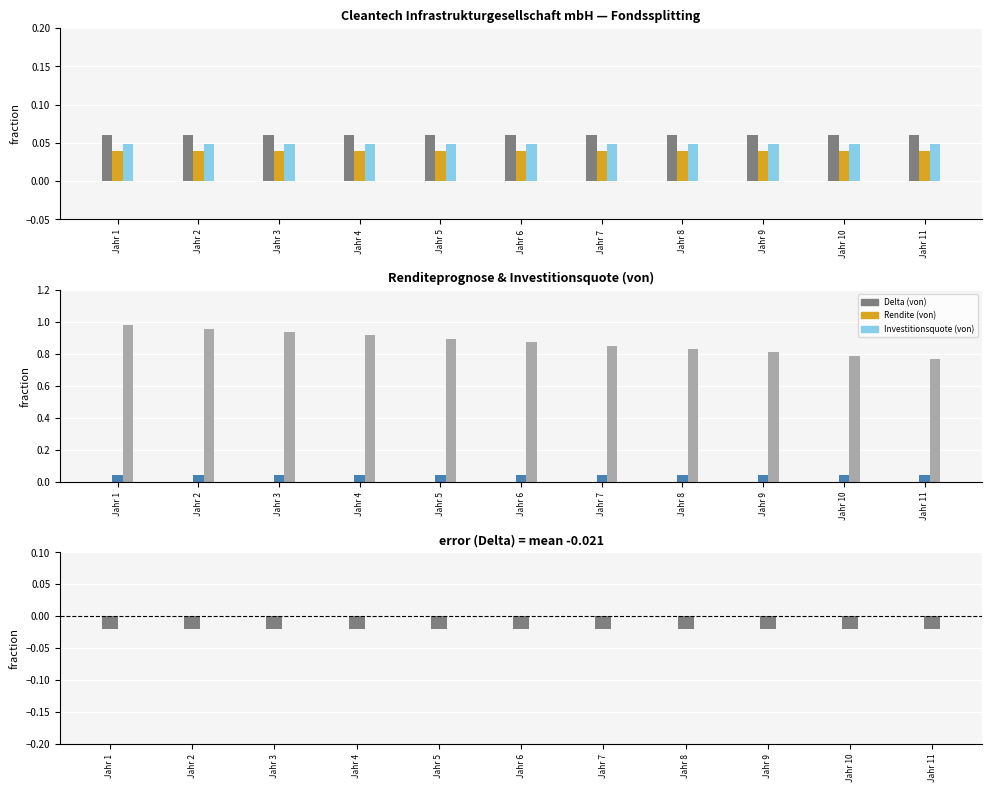

Where is Renditeprognose Ertrag (von) nearest to the value 0?

Jahr 1